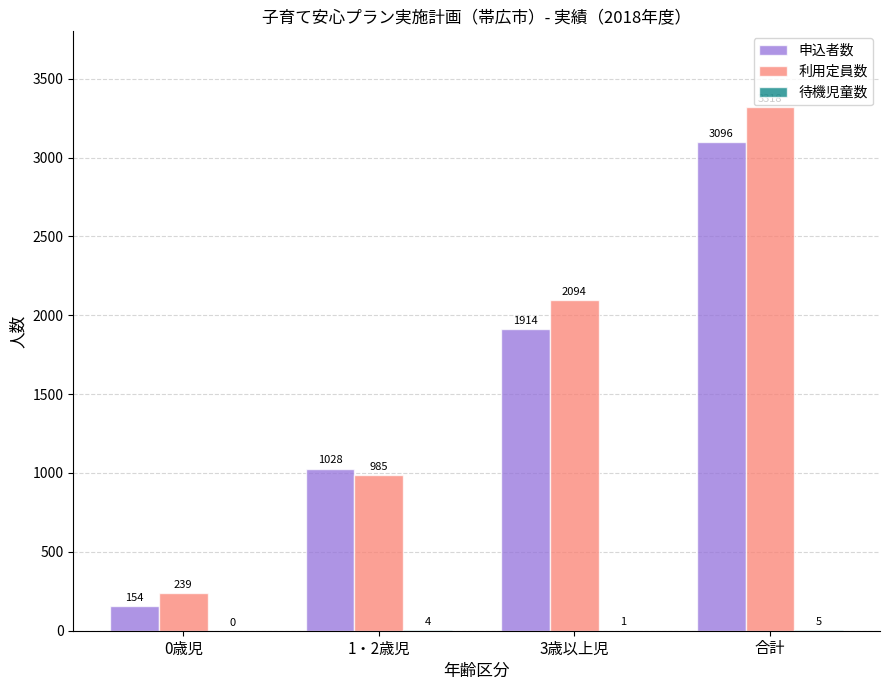

The value of 申込者数 at 3歳以上児 is 1914. True or false?

True